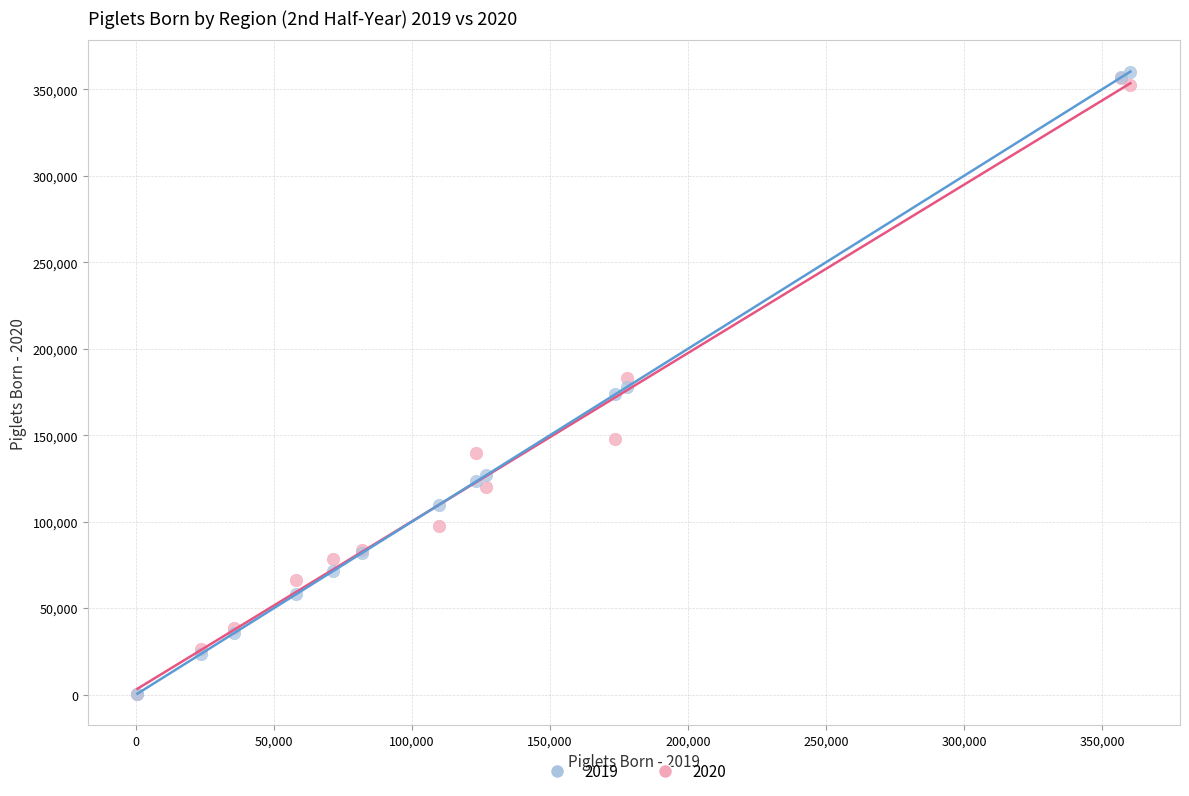

Which series has the largest Y range (max minus min)?

2019